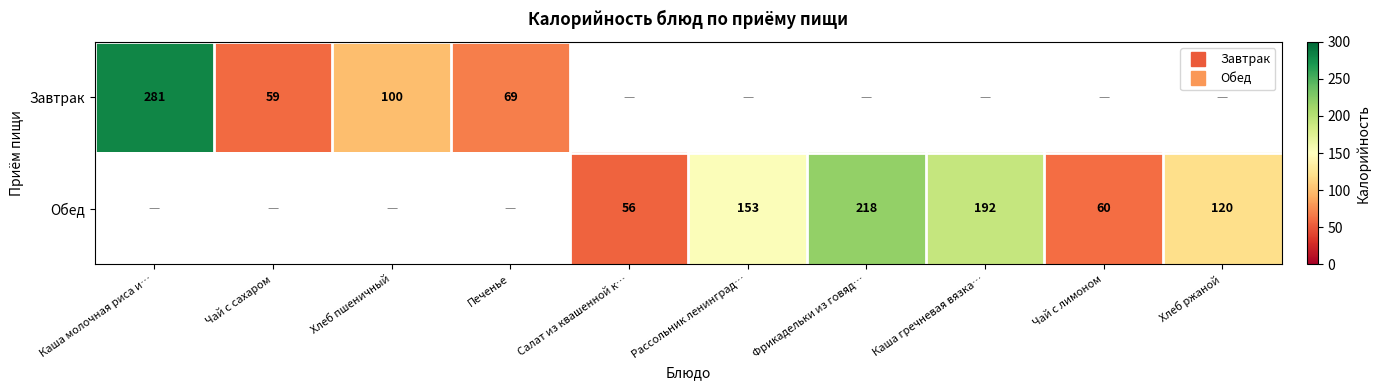

Count the number of categories in the chart.

10